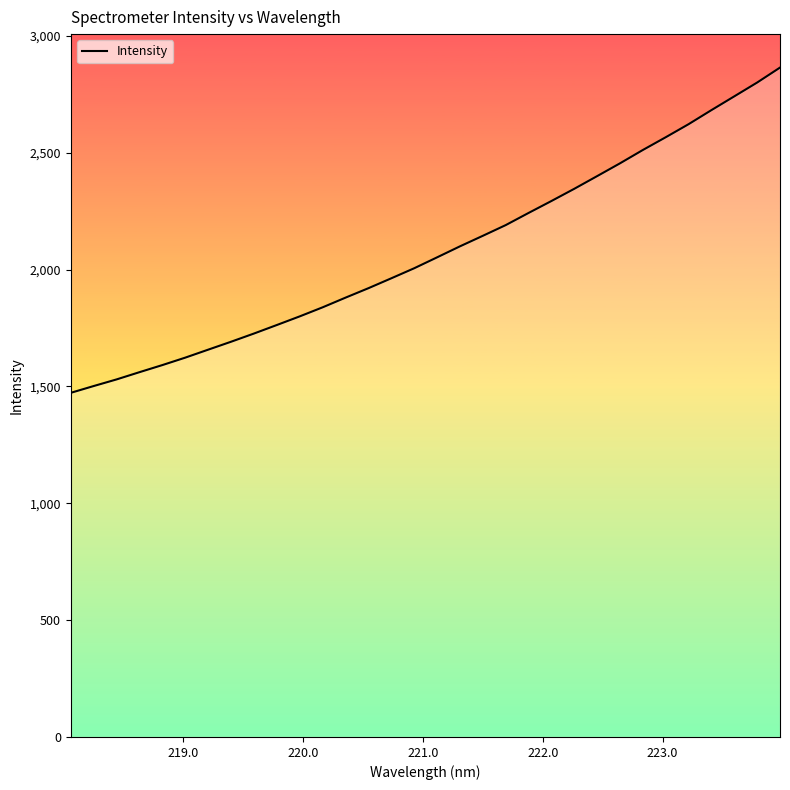

What is the maximum value shown in the chart?

2864.6